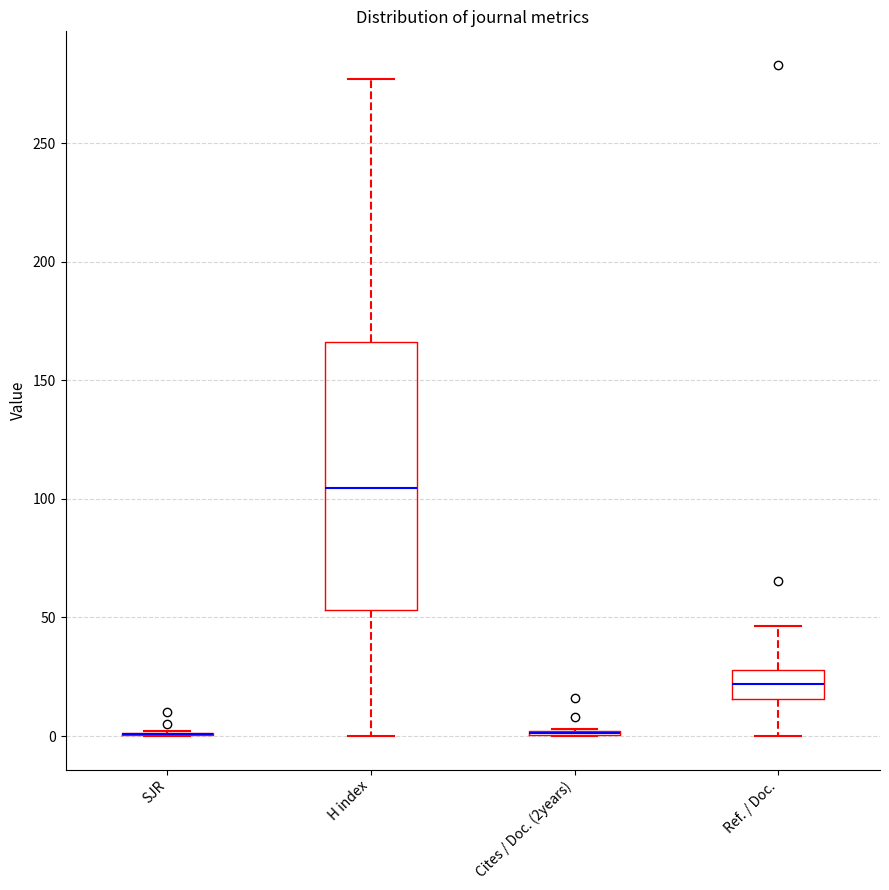

Reading left to right, read every box against the y-axis: the position of its median line, the range the box covers, and the ends of its whiskers. The values are not printed on the chart, so give them approximately, as read against the axis.

SJR: box collapsed to a line at 0, whiskers 0 to 0
H index: median 105, box 55 to 165, whiskers 0 to 275
Cites / Doc. (2years): box collapsed to a line at 0, whiskers 0 to 5
Ref. / Doc.: median 20, box 15 to 30, whiskers 0 to 45